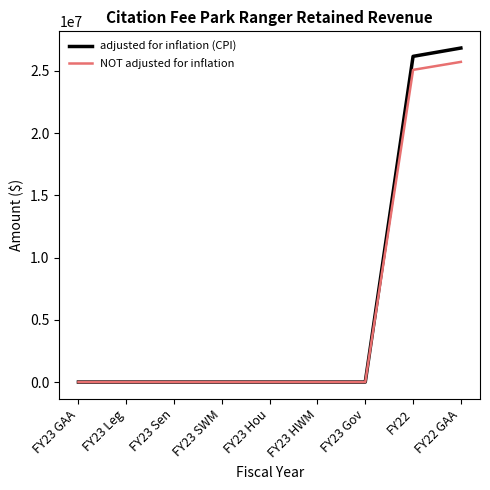

What position from the right is FY23 Hou?

5